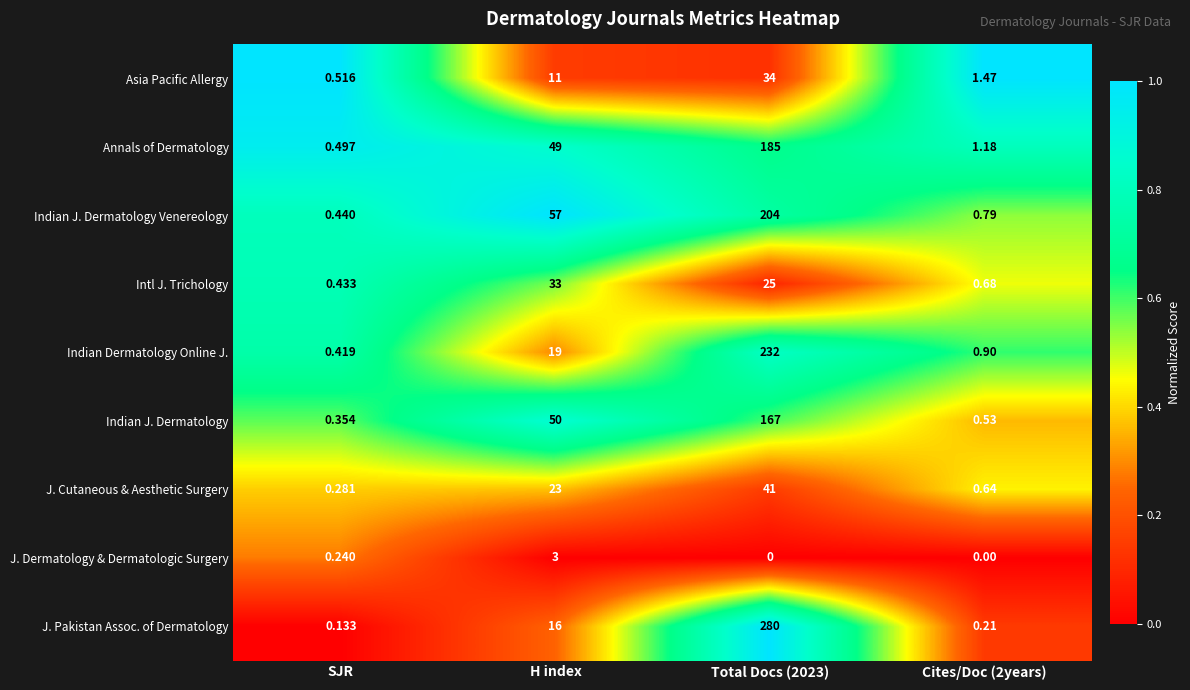

Which series has the largest total across all categories?

J. Pakistan Assoc. of Dermatology